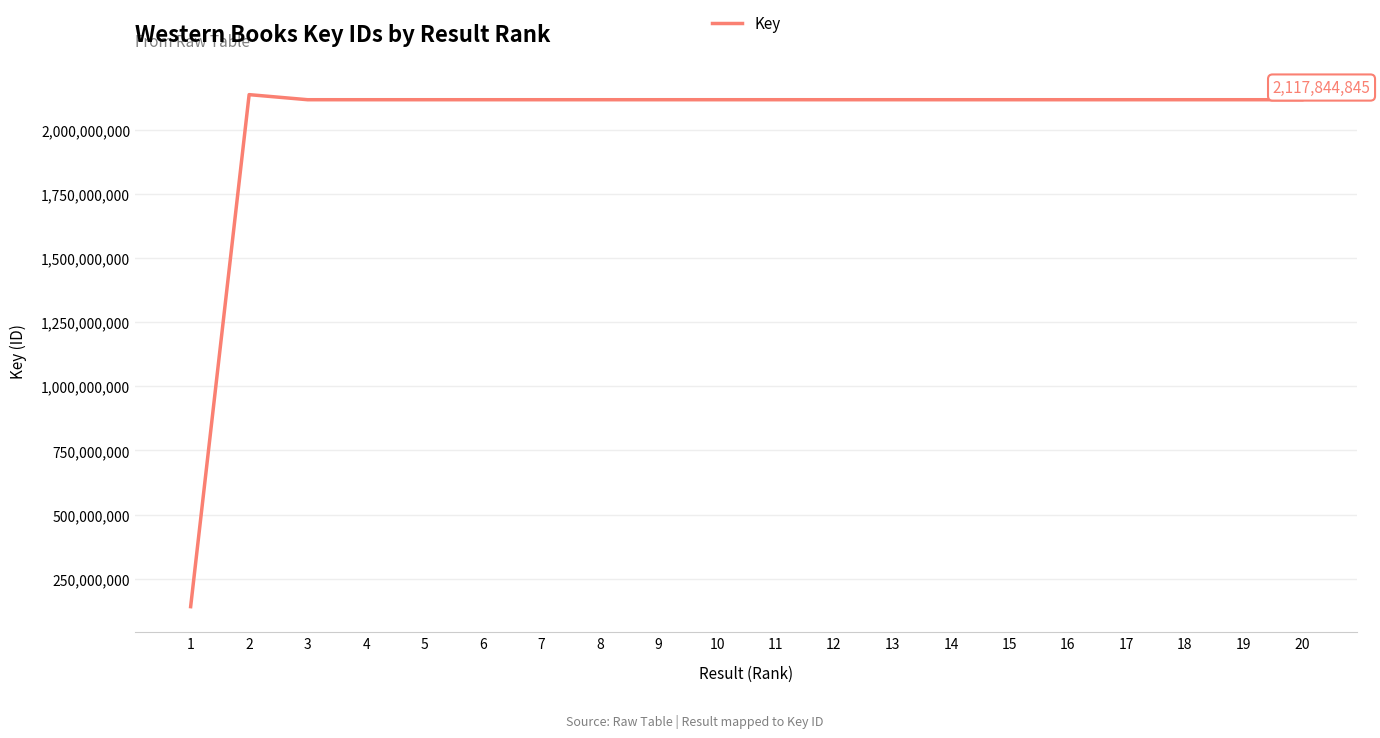

Read the value at 7, to the nearest 50.

2117851450